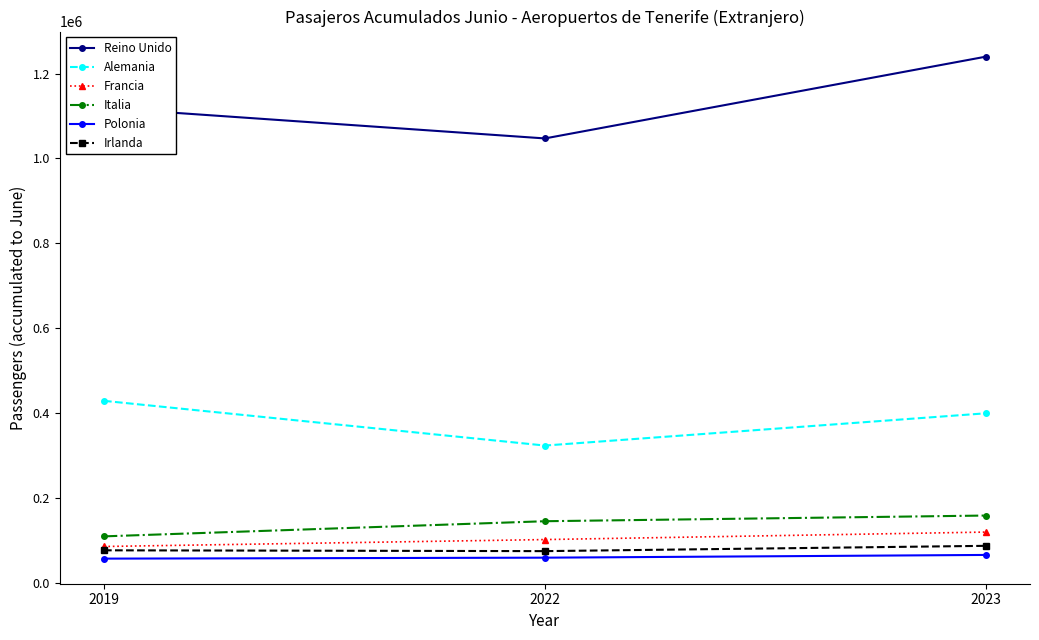

What is the minimum value for Reino Unido?

1047001